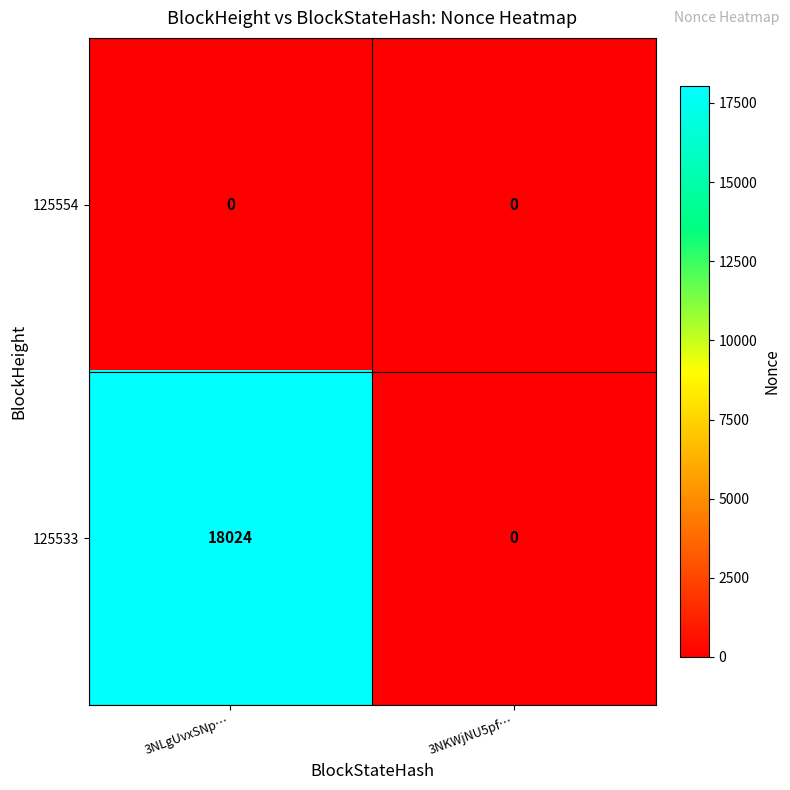

Which series has the largest total across all categories?

125533